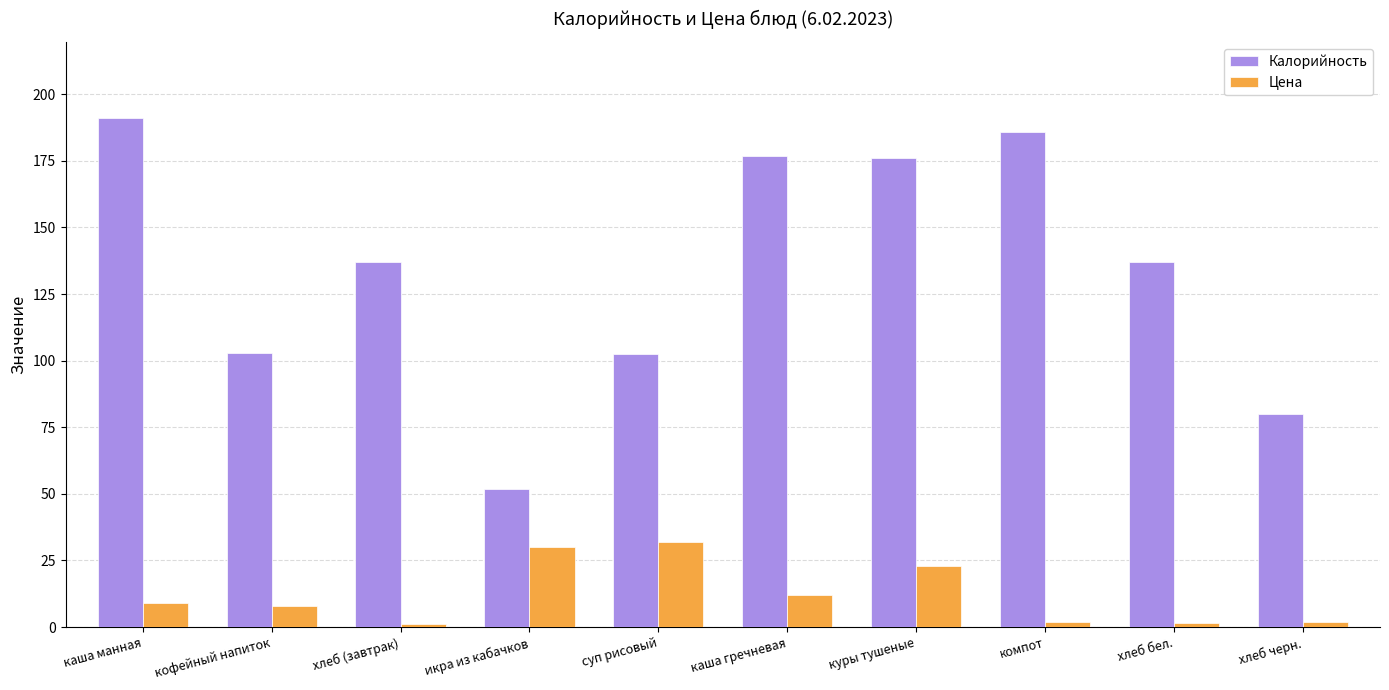

Which series has the largest total across all categories?

Калорийность